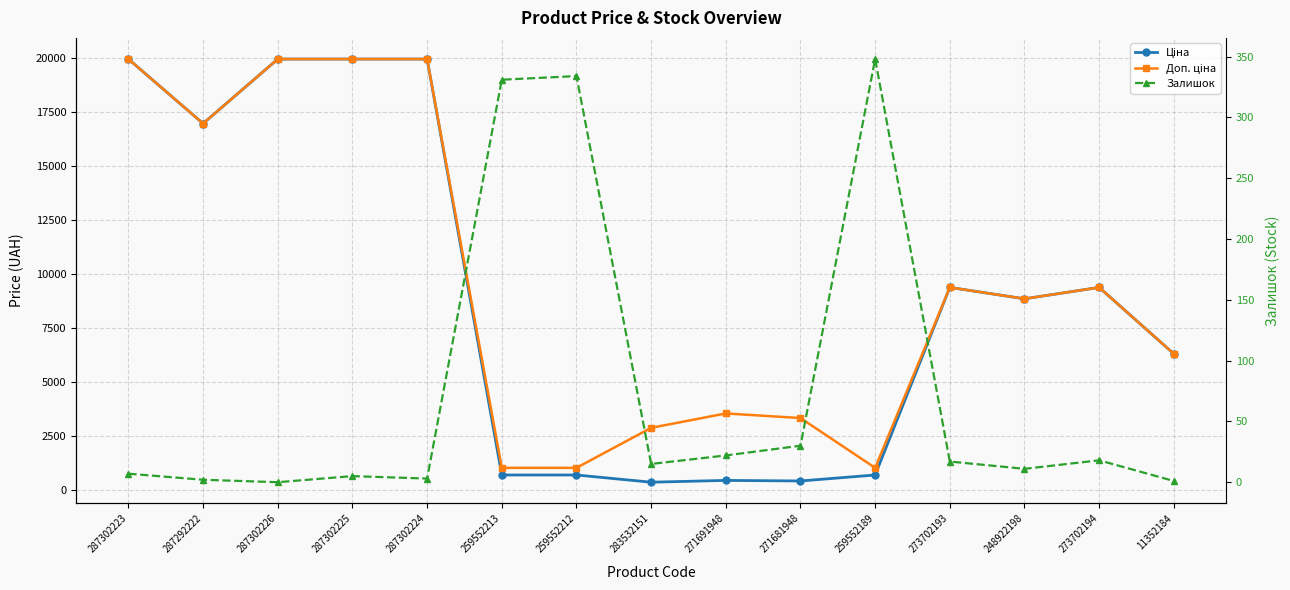

Is the value of Ціна at 273702194 greater than the value of Доп. ціна at 271691948?

Yes